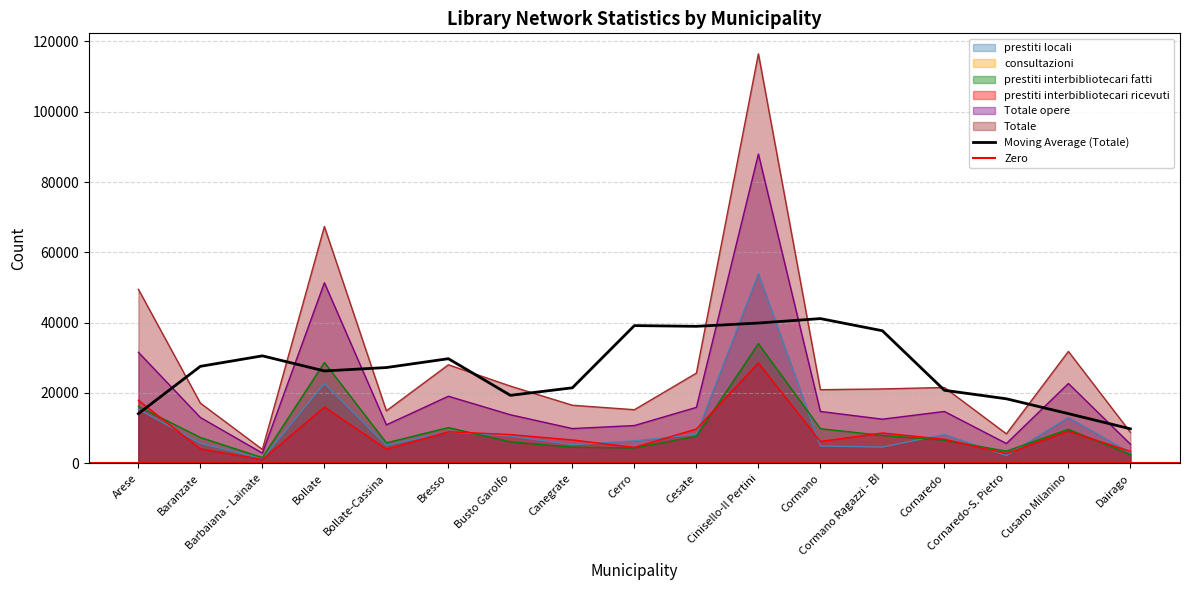

Is the value of consultazioni at Barbaiana - Lainate greater than the value of Totale opere at Cornaredo?

No